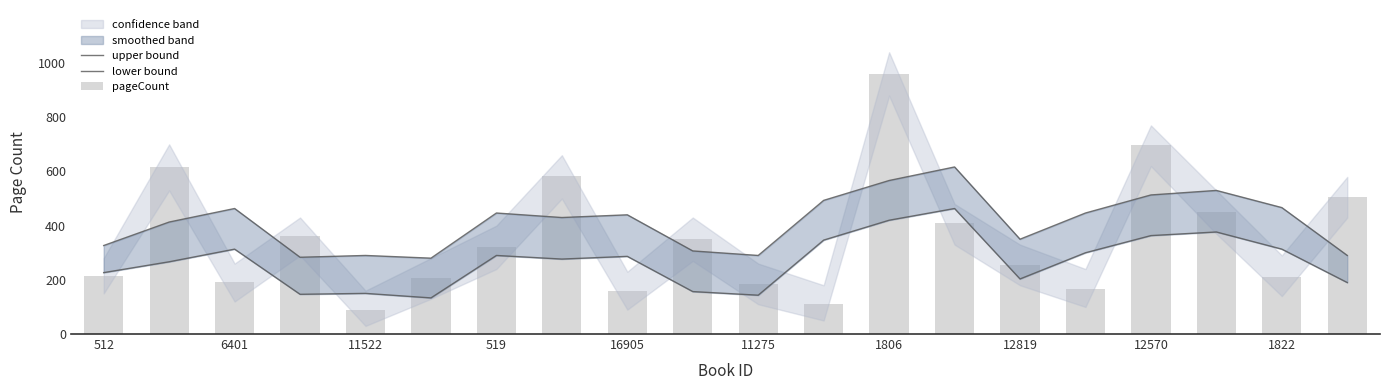

What is the sum of all upper bound values?

8243.3